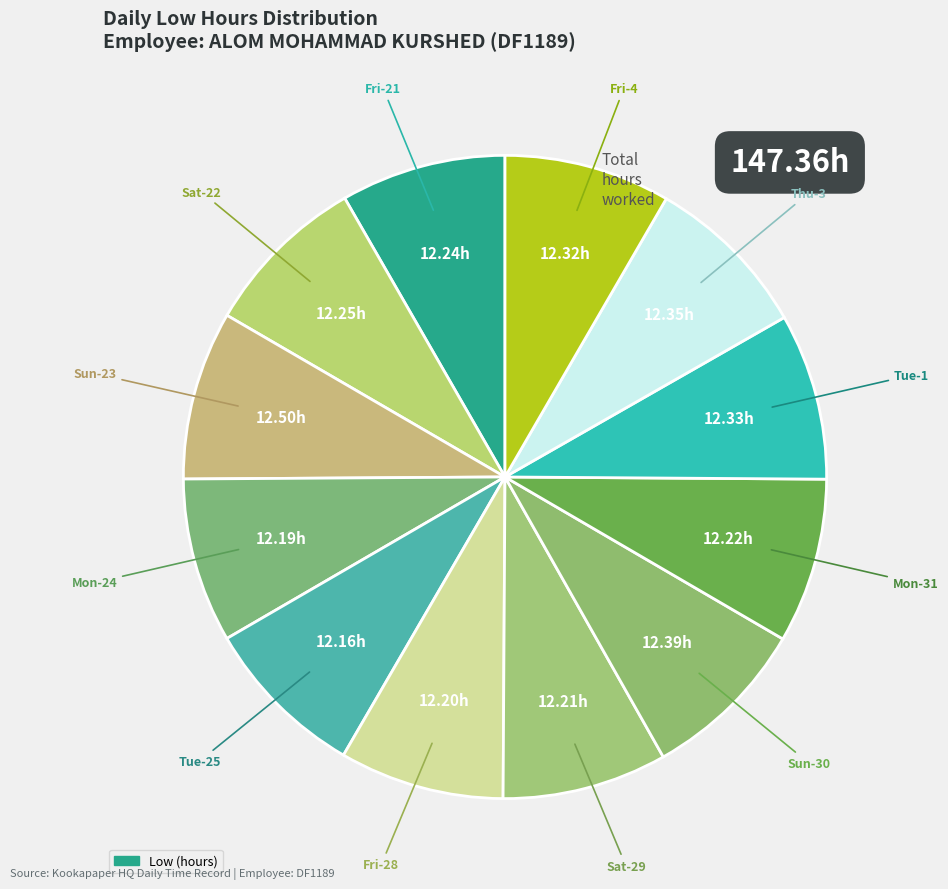

How many segments does this pie chart have?

12